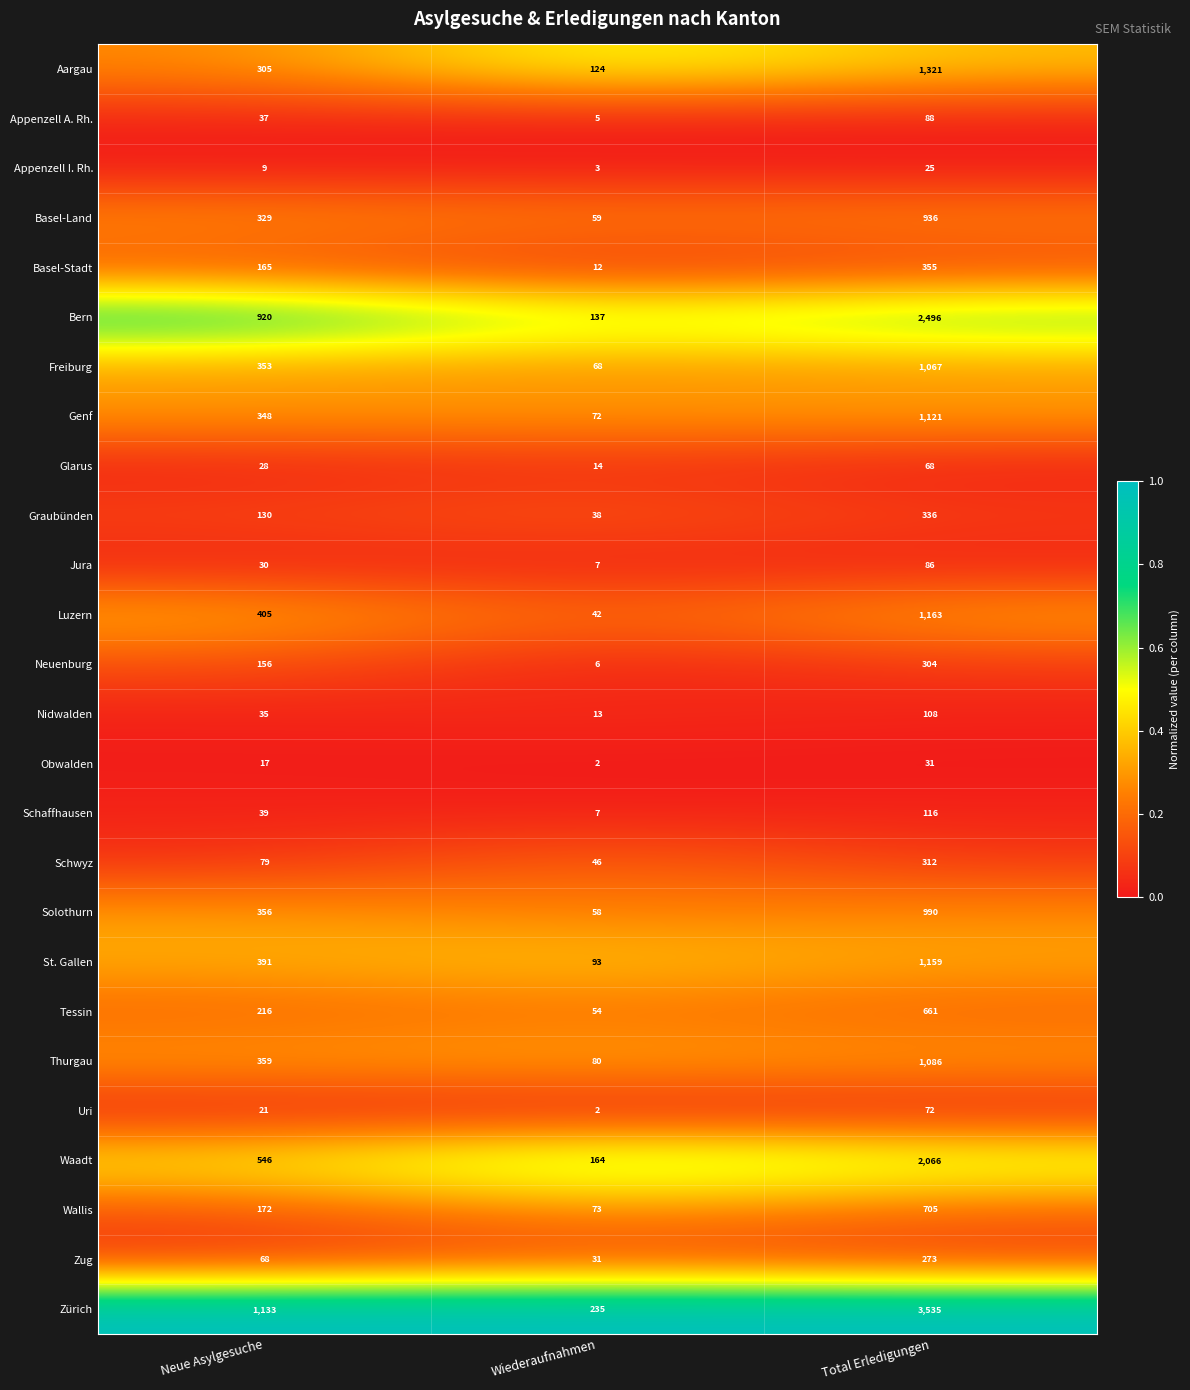

The value of Schaffhausen at Neue Asylgesuche is 39. True or false?

True